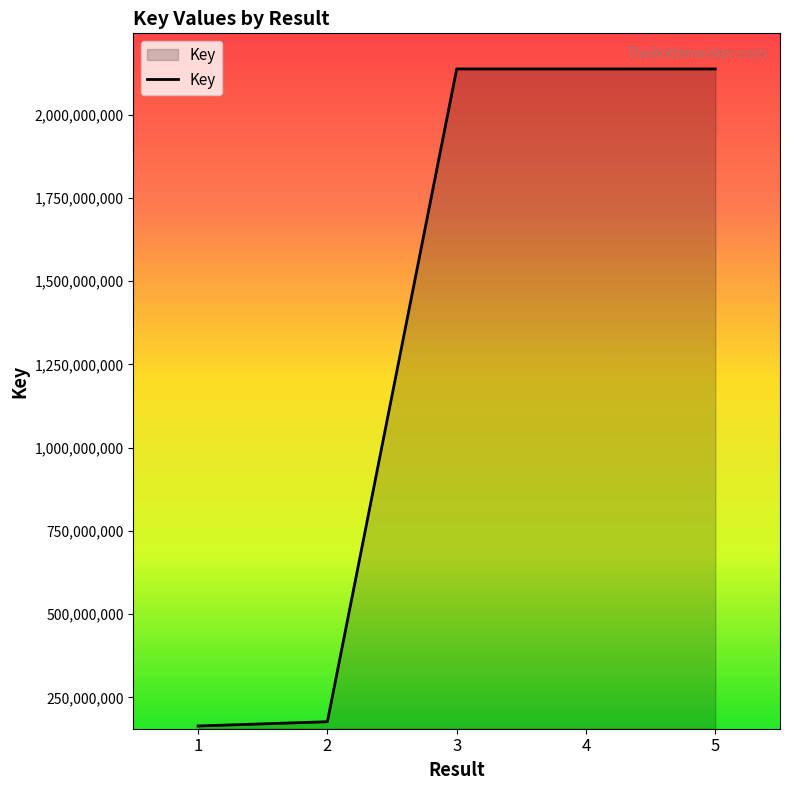

What is the change in value from 2 to 5?

+1960623605